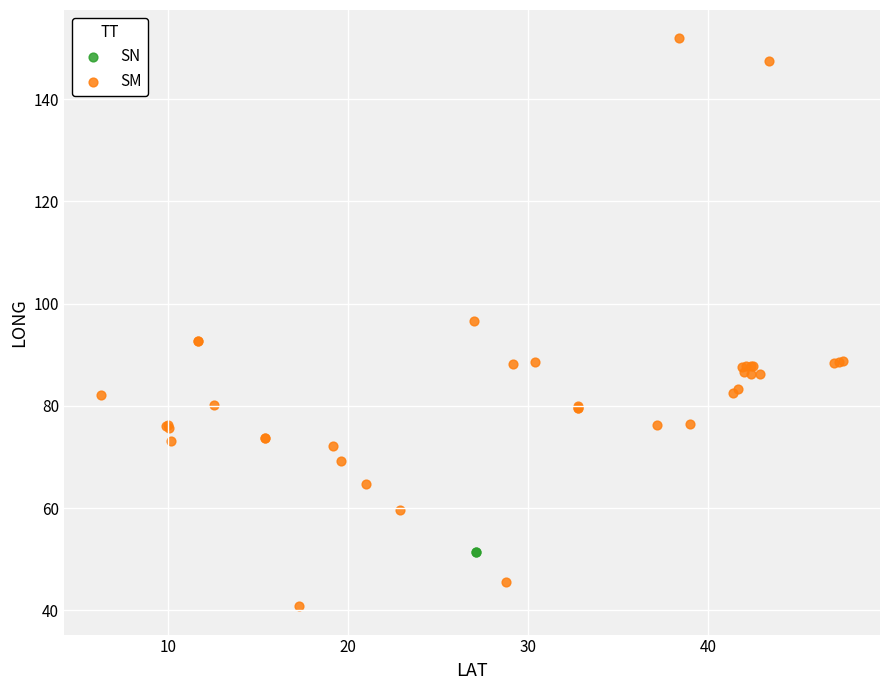

What are all the series names shown in the legend?

SN, SM